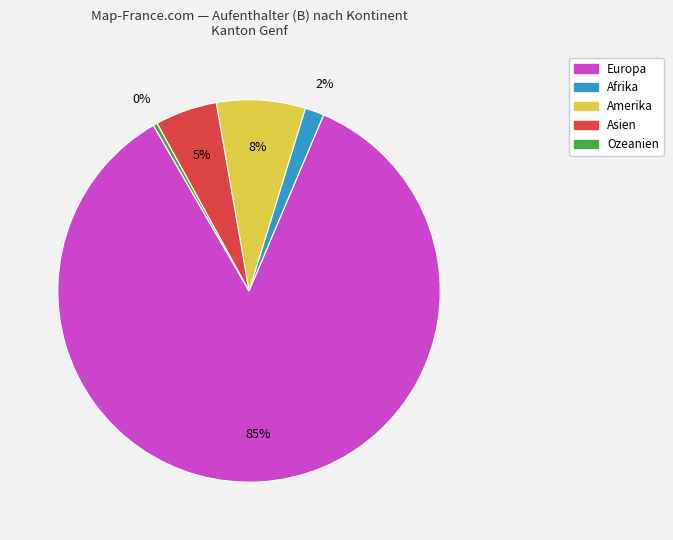

Between Europa and Ozeanien, which is larger?

Europa